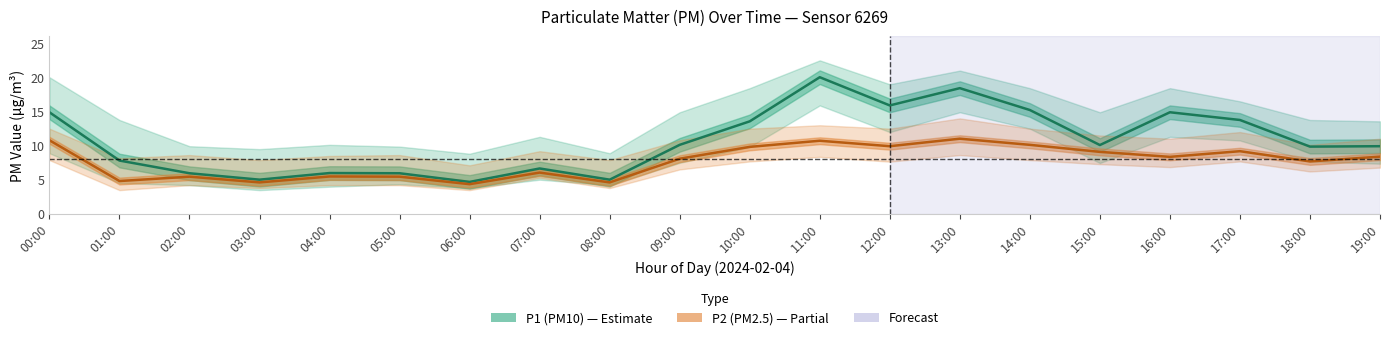

At how many categories does at least one series exceed 16?

2